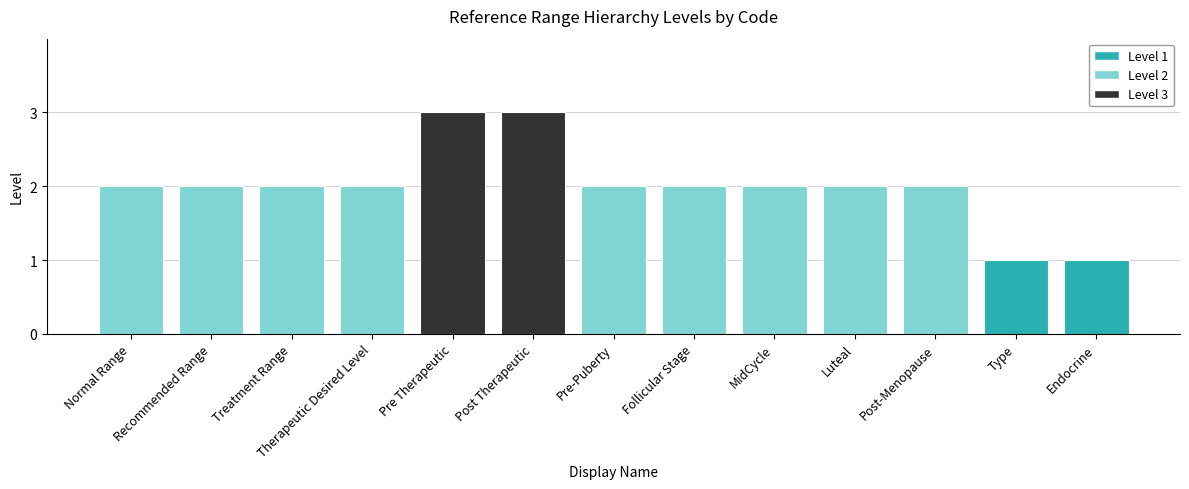

Does the chart contain stacked bars?

No